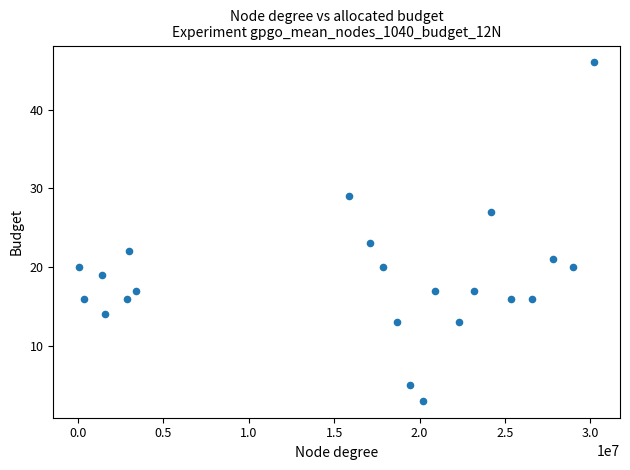

What is the range of Y values (max minus min)?

43